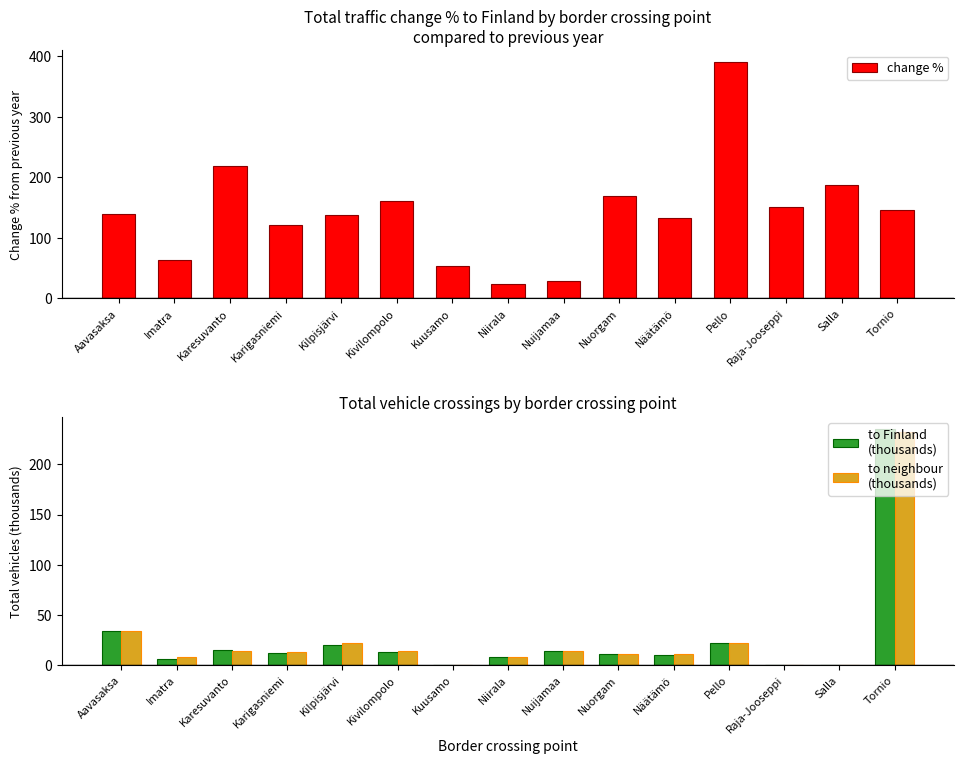

Is the value of to Finland
(thousands) at Kuusamo greater than the value of change % at Kuusamo?

No